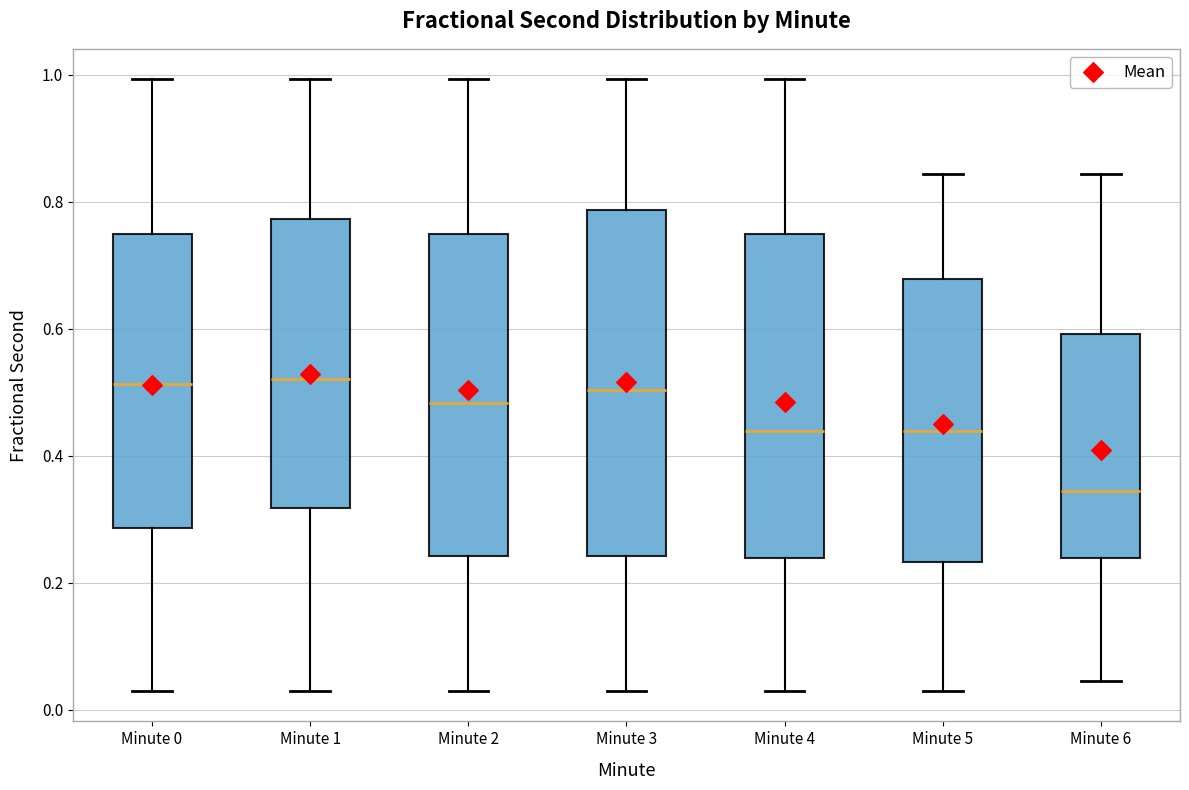

Which box's median line is the lowest?

Minute 6